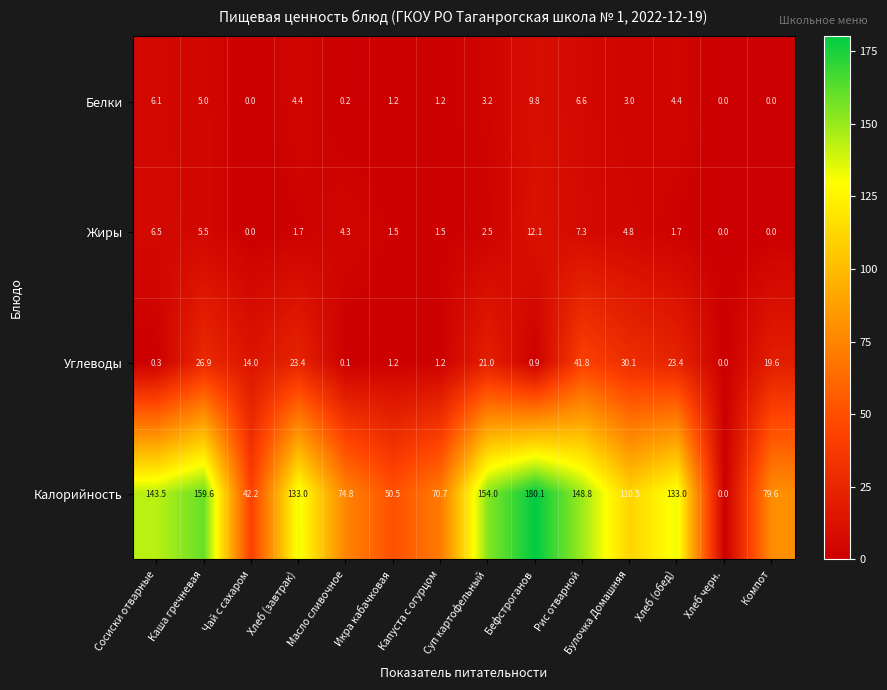

List the series in order of their peak value, lowest first.

Белки, Жиры, Углеводы, Калорийность